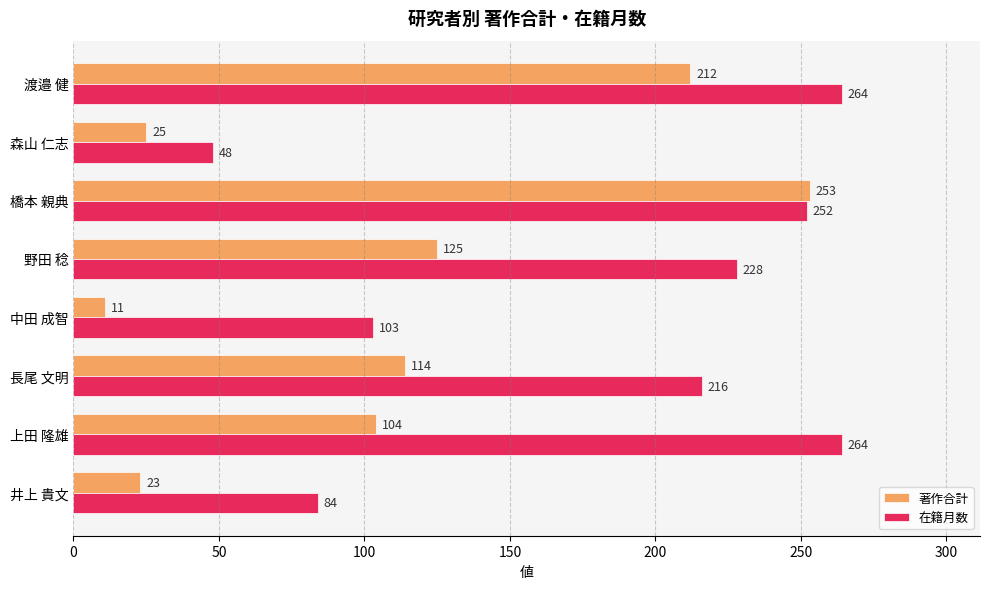

Read the 在籍月数 value at 井上 貴文.

84